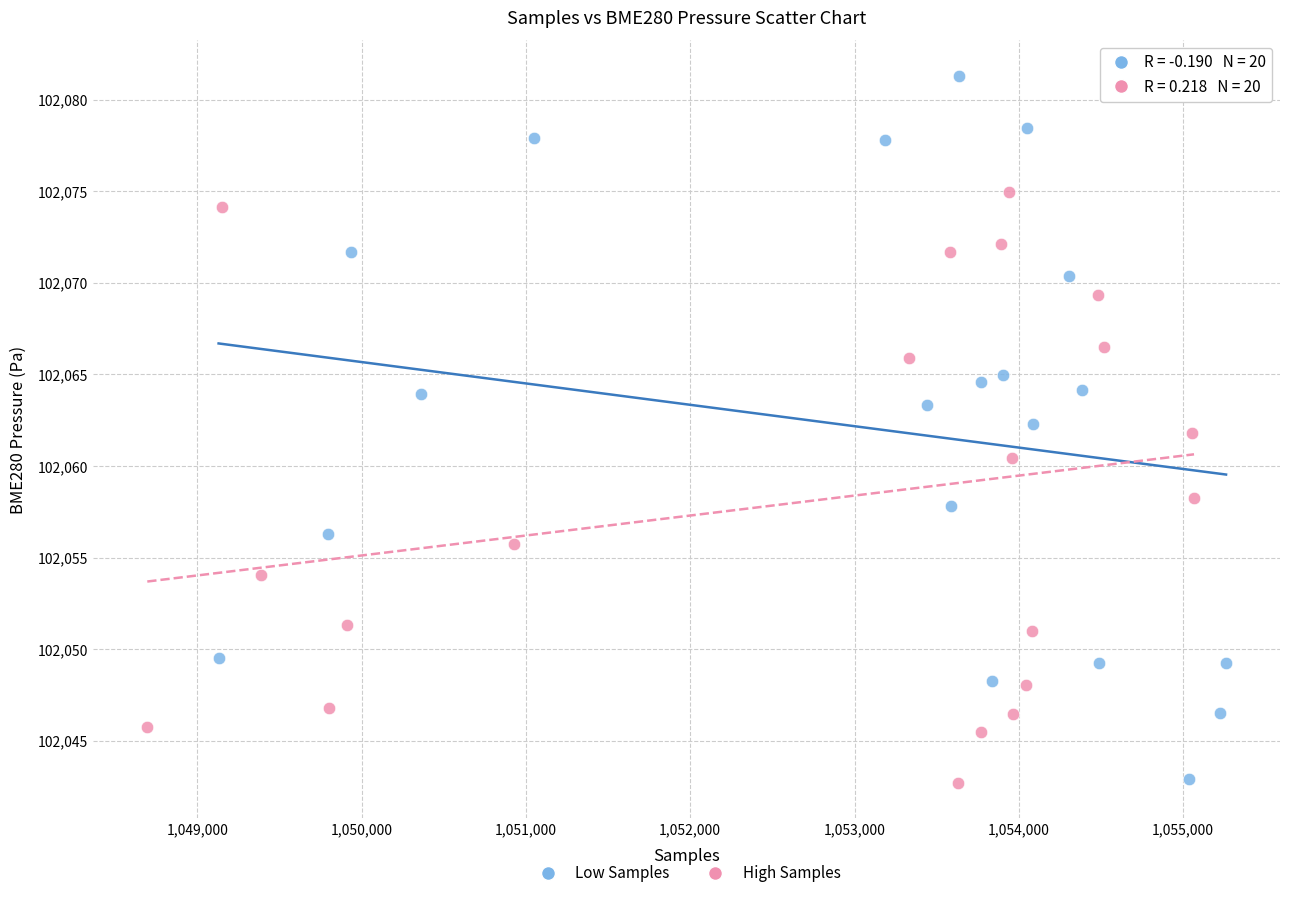

Which series has the largest Y range (max minus min)?

Low Samples